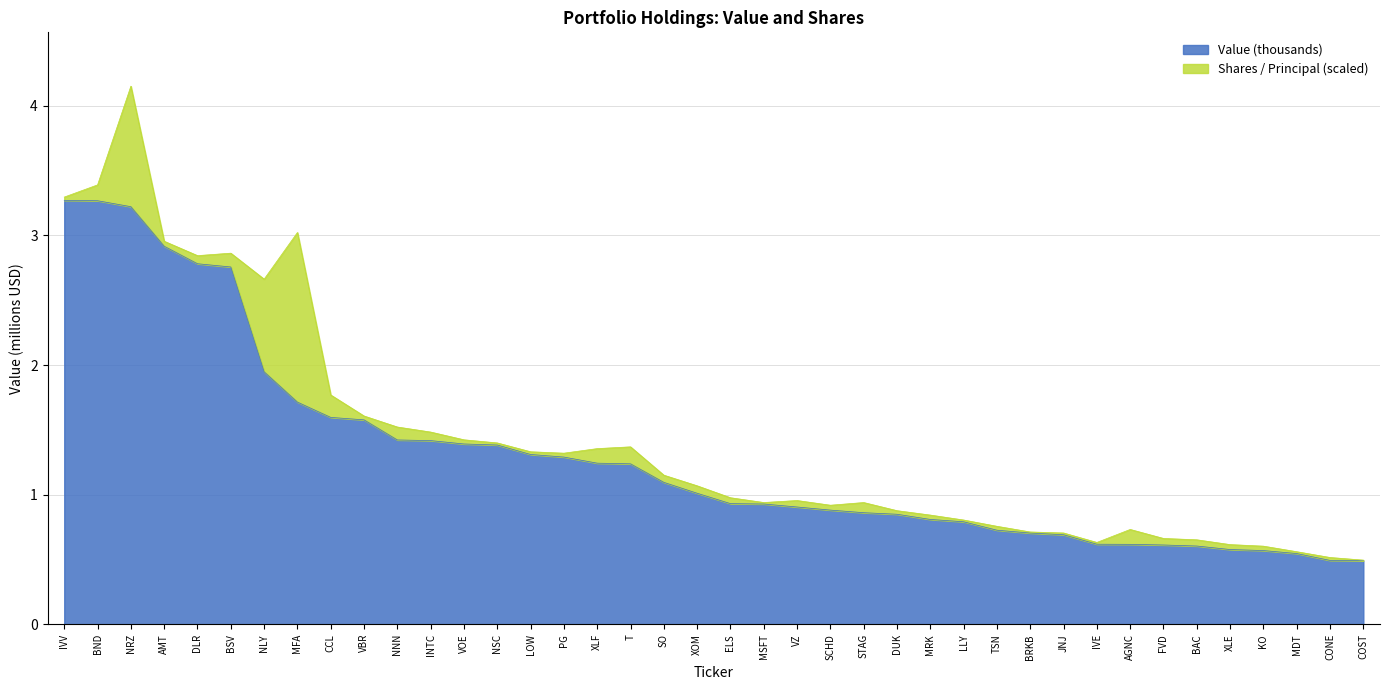

The value at XLF is 2.2. True or false?

False